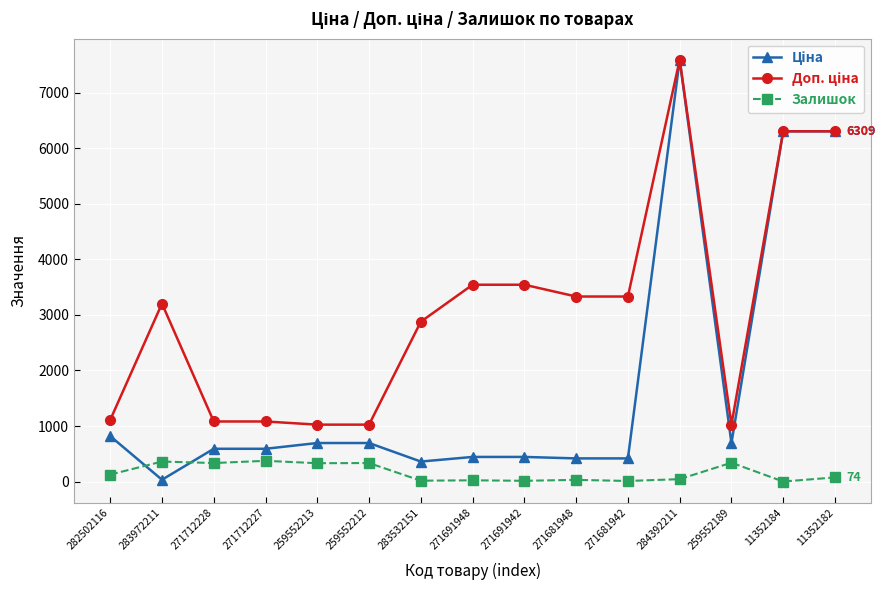

Is it true that Залишок equals 22.0 at 271691948?

True